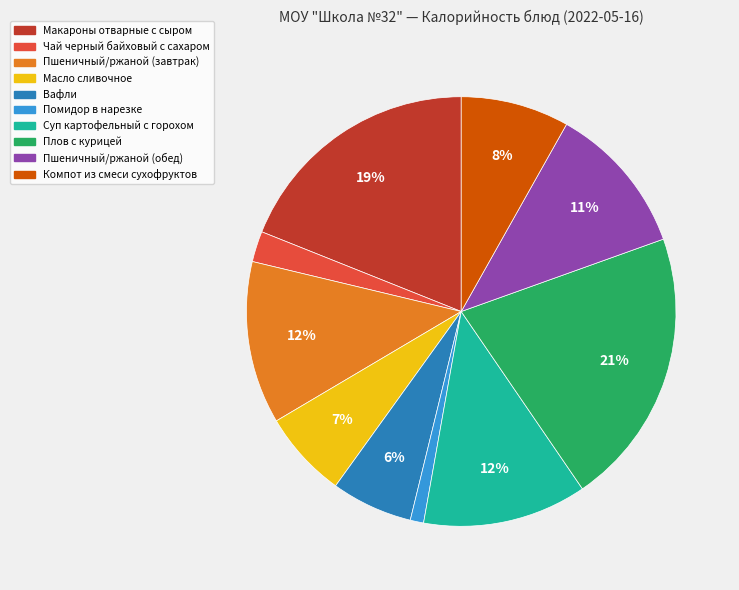

Which category has the smallest portion of the pie?

Помидор в нарезке